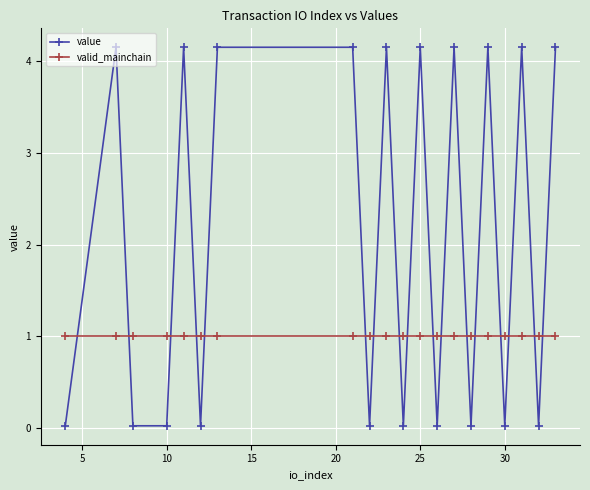

Which series has the largest total across all categories?

value